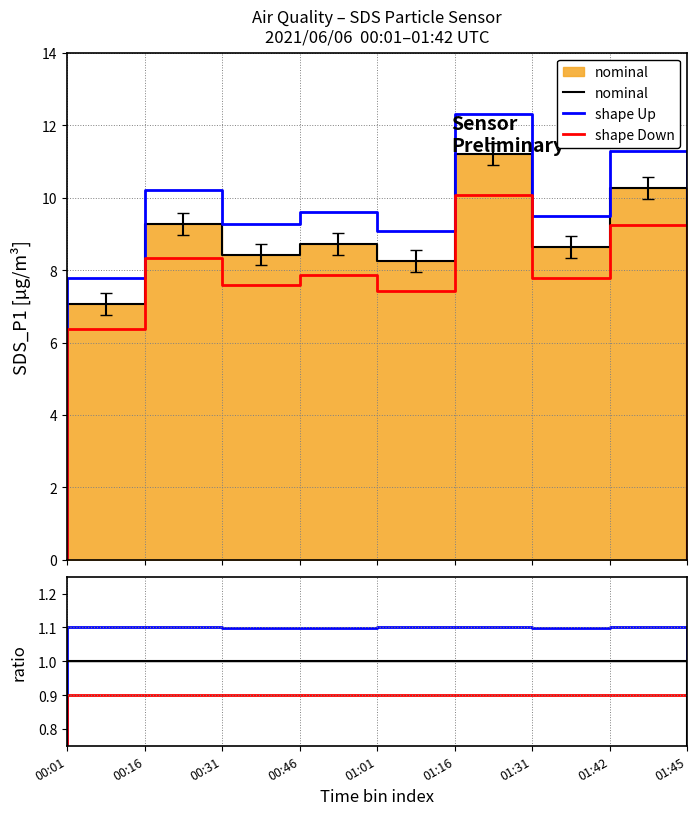

What is the total value across all series at 00:16?

3.0